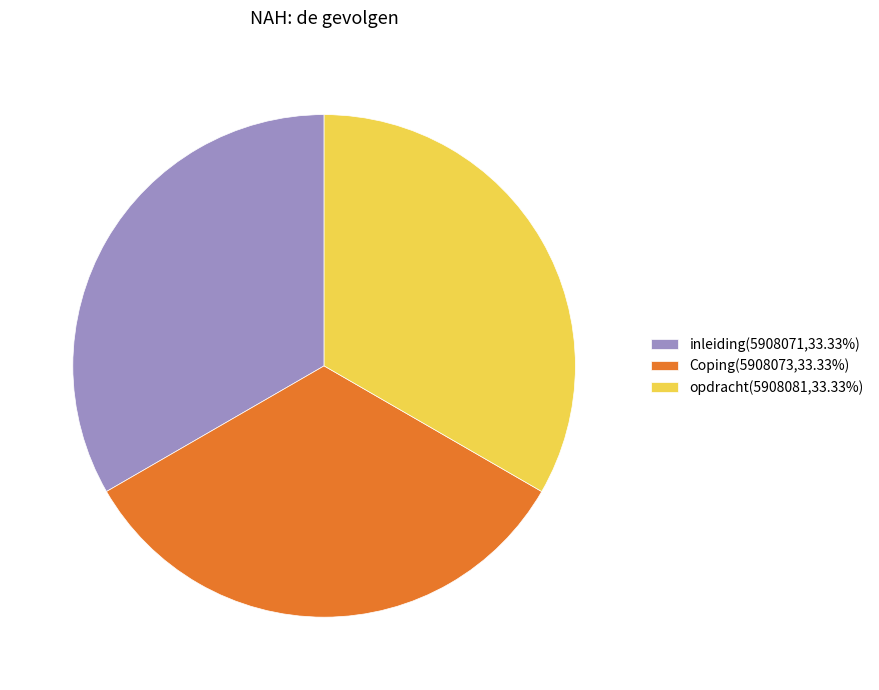

Is there any slice that represents more than half of the pie?

No